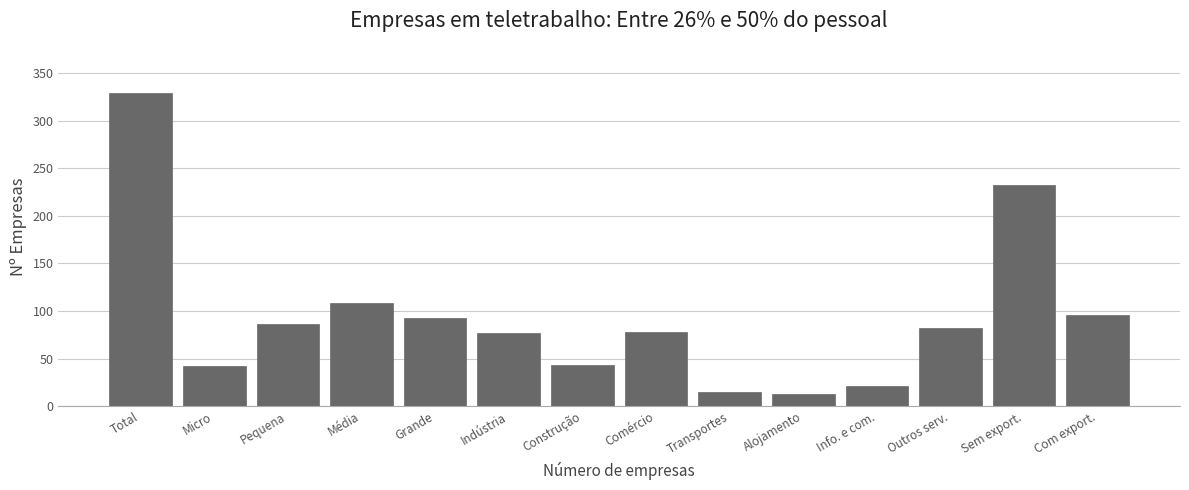

What position from the right is Média?

11